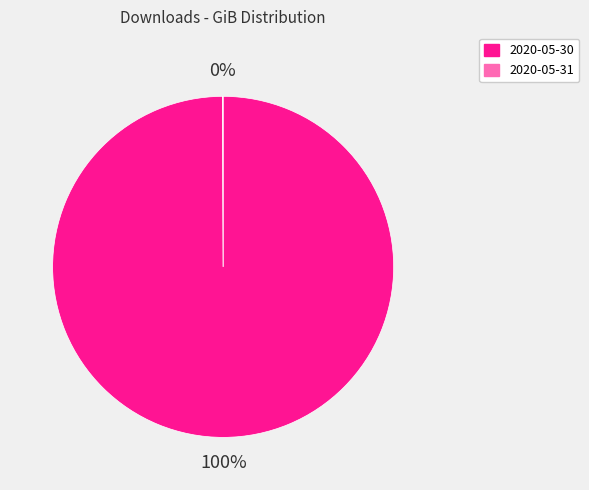

To the nearest percent, what is the difference between the largest and smallest slice percentages?

100%